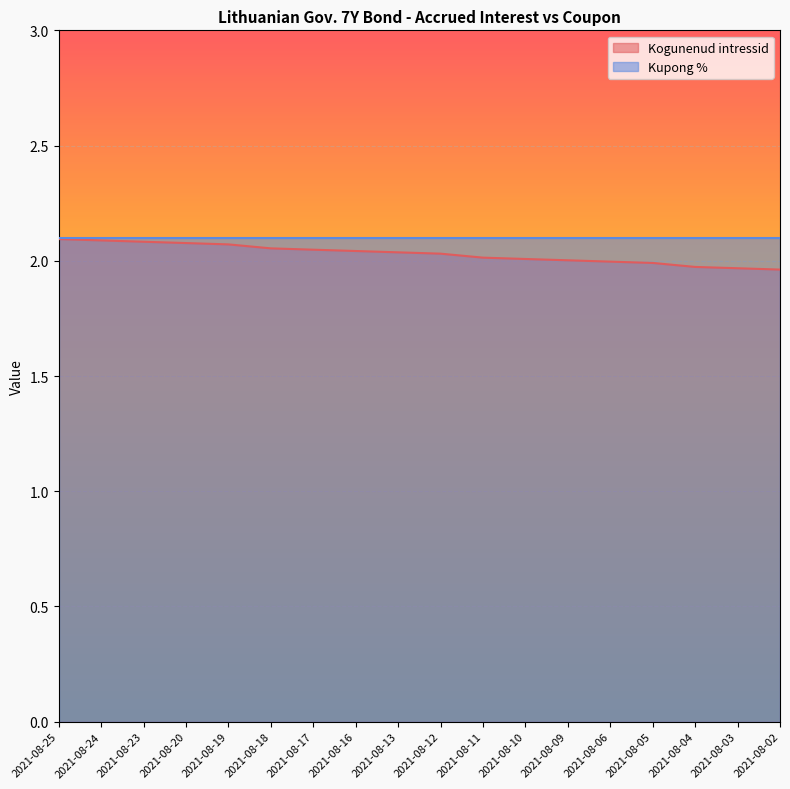

Which category has the highest value across all series?

2021-08-25